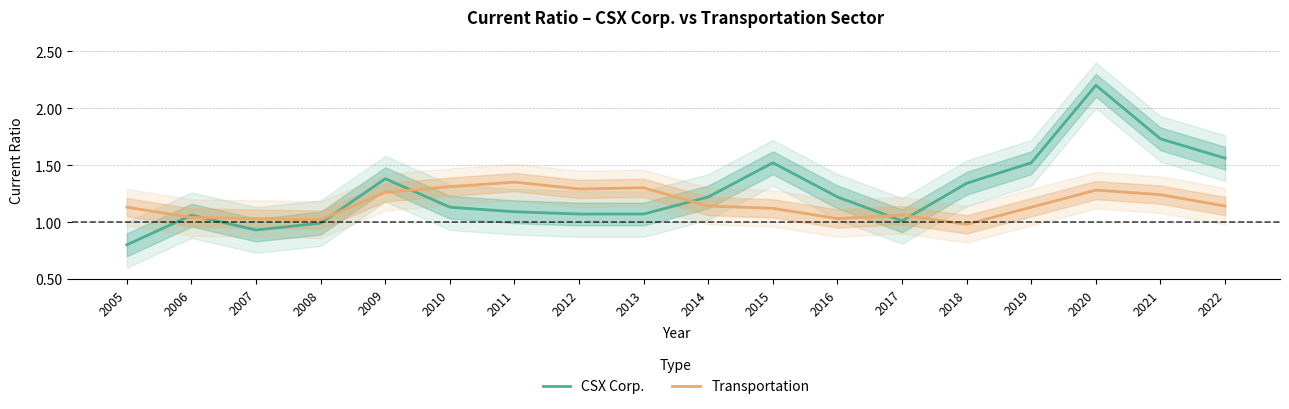

Which series changed the most between 2013 and 2019?

CSX Corp.